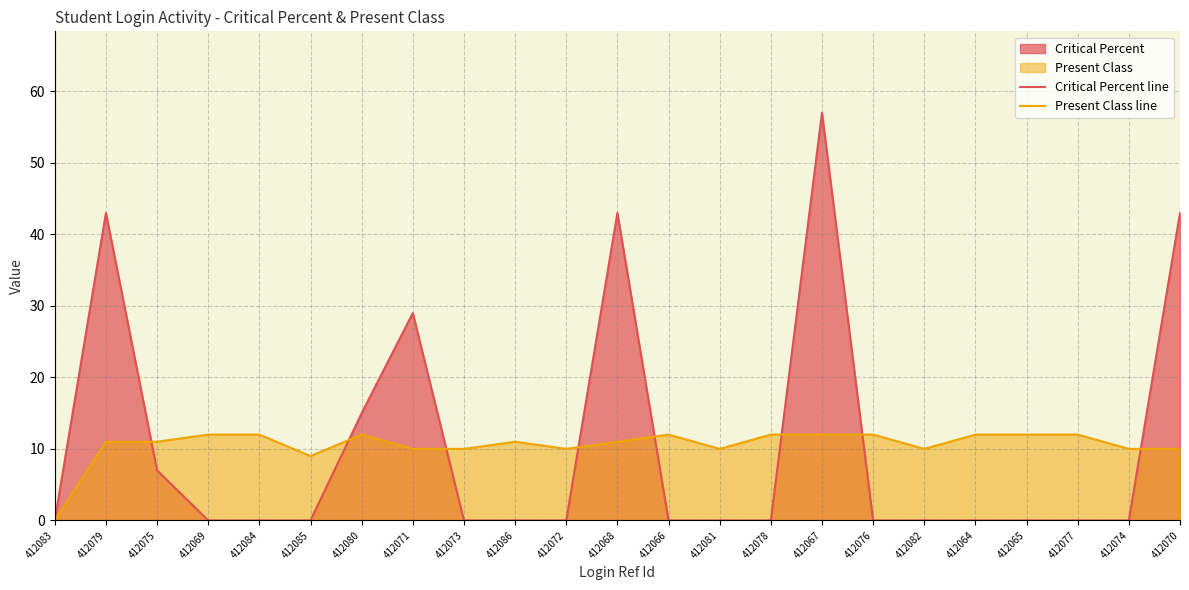

At which category is the sum across all series the highest?

412067